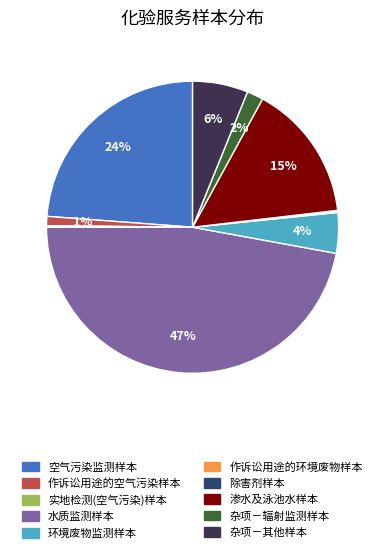

The 环境废物监测样本 slice represents 4% of the pie. True or false?

True